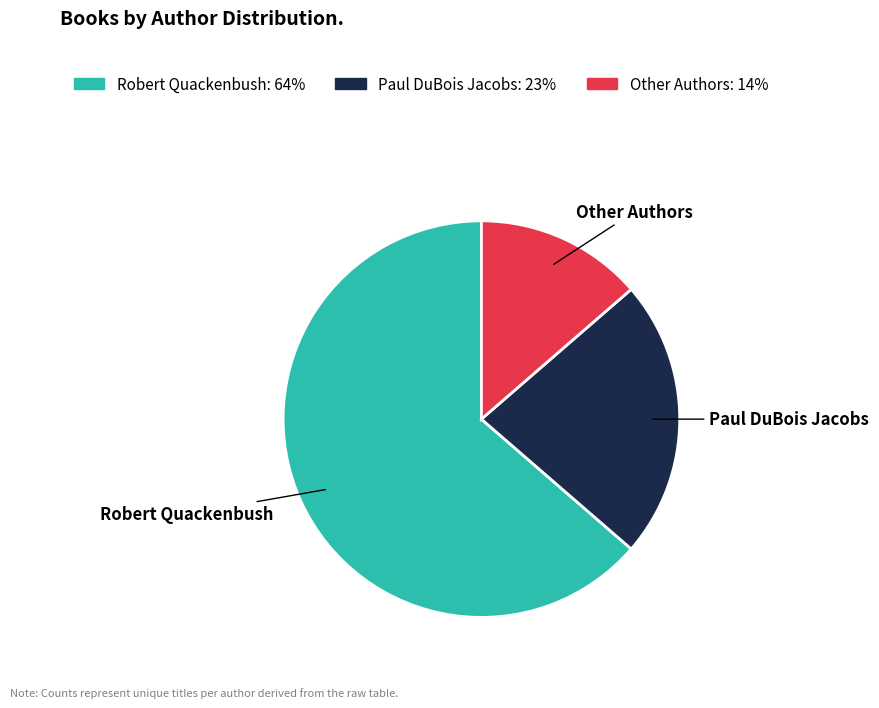

Which slice represents more than half of the pie?

Robert Quackenbush